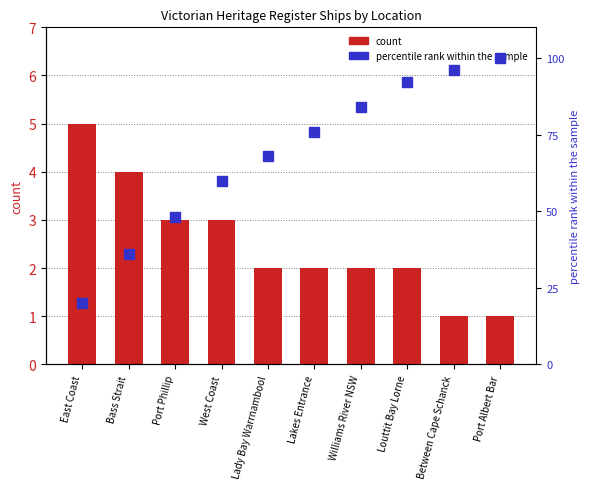

Rank the series by their maximum value, from highest to lowest.

percentile rank within the sample, count